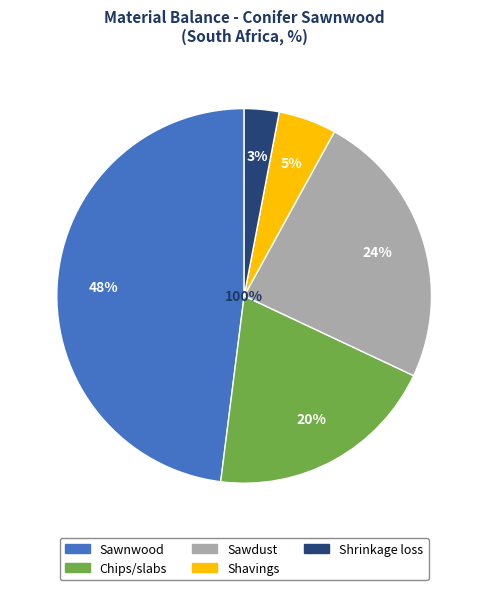

Which has a higher value, Shavings or Sawdust?

Sawdust